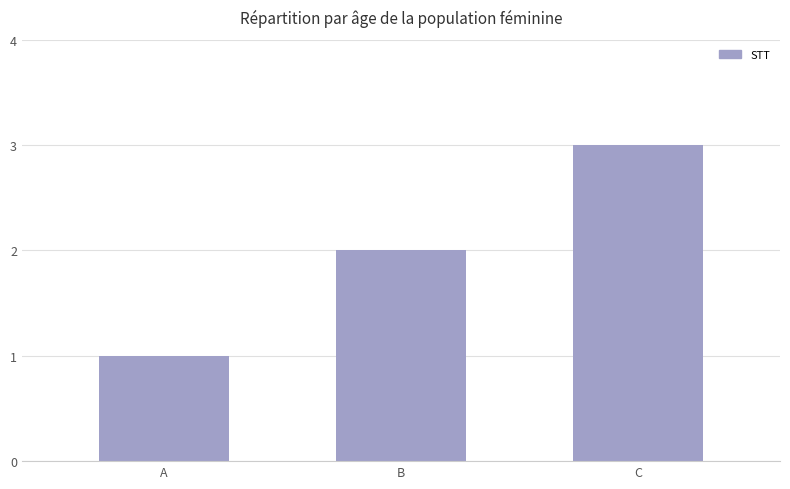

Are the bars horizontal?

No